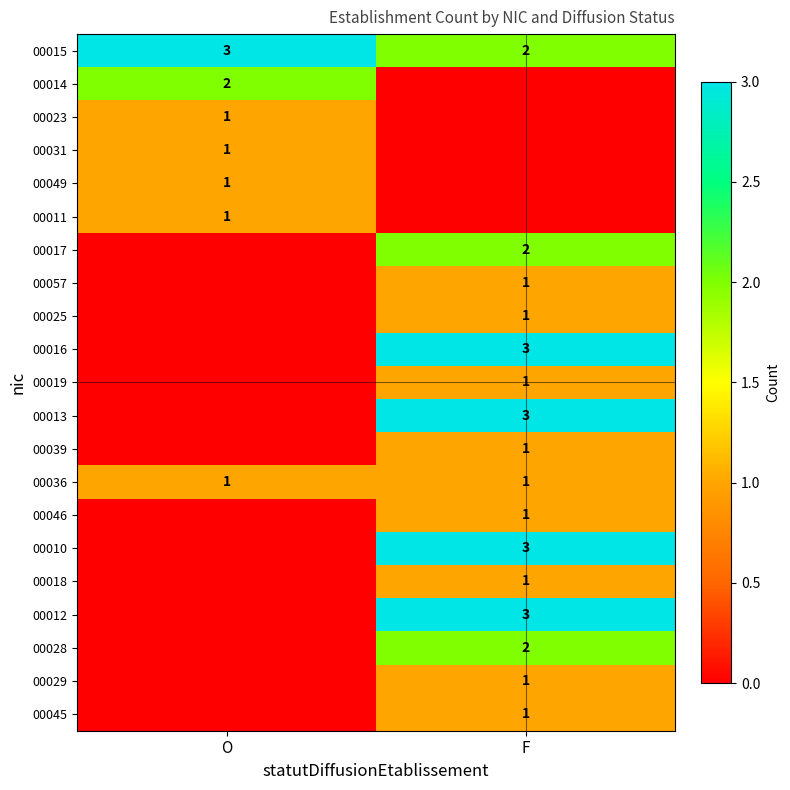

True or false: 00025 has a value of 1 at F.

True